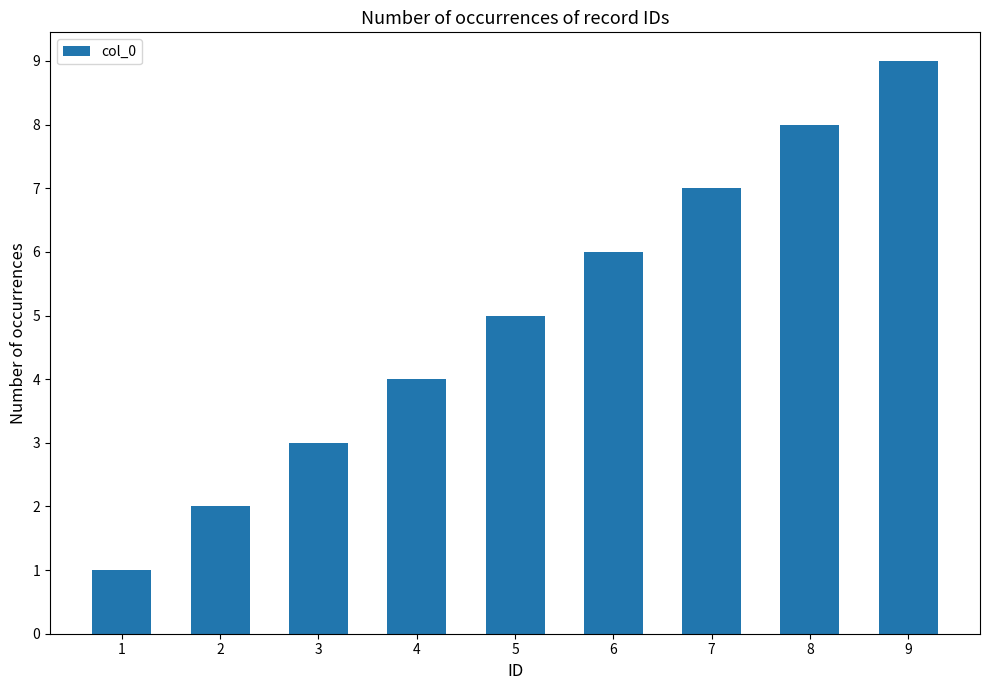

Rank the categories by value from lowest to highest.

1, 2, 3, 4, 5, 6, 7, 8, 9